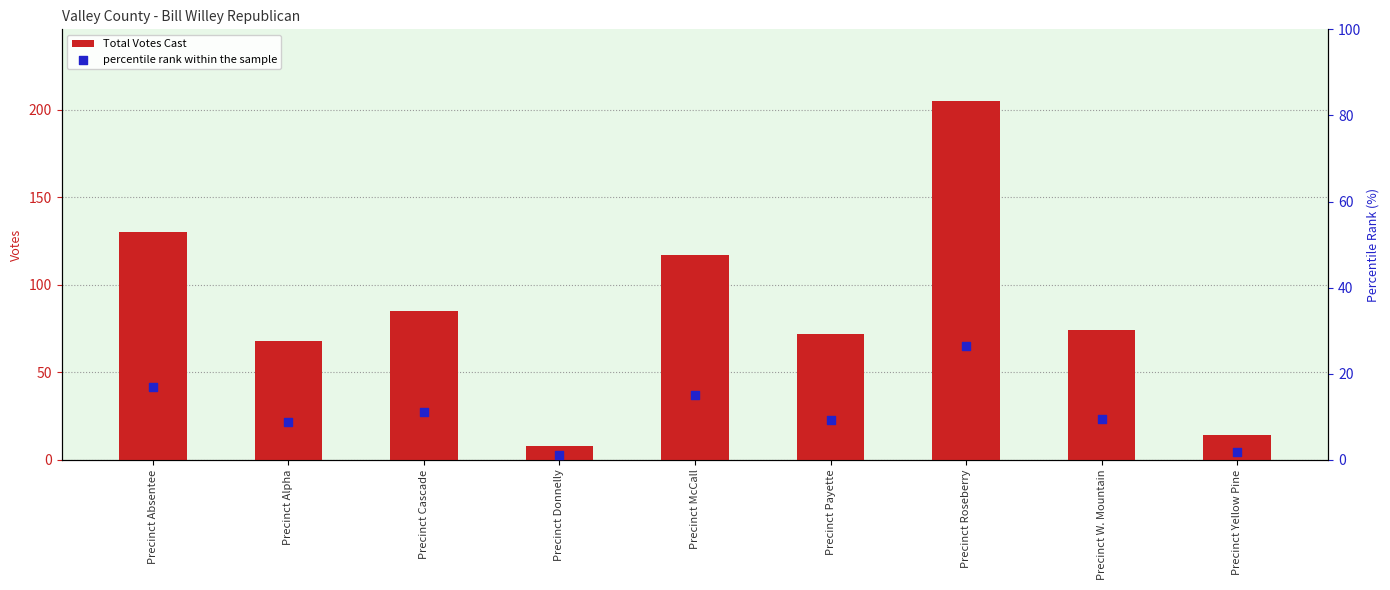

What are all the series names shown in the legend?

Total Votes Cast, percentile rank within the sample